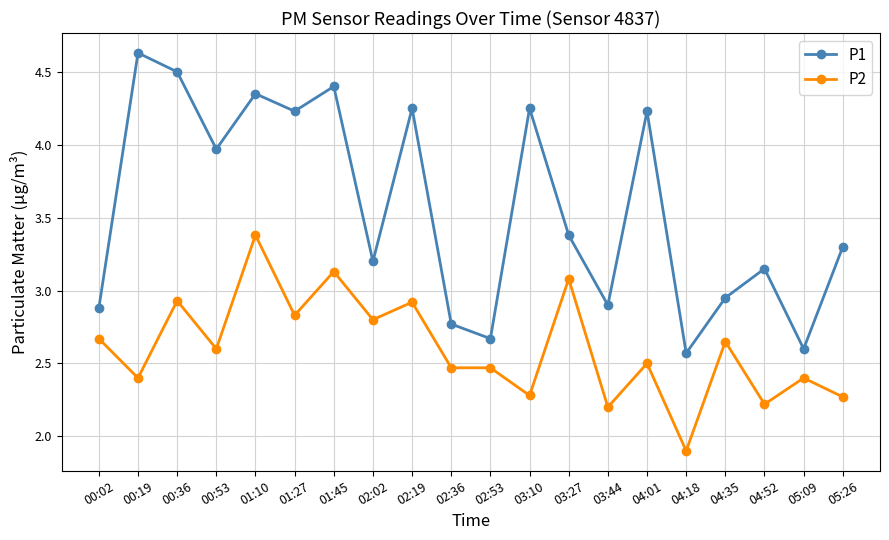

What position from the left is 00:02?

1